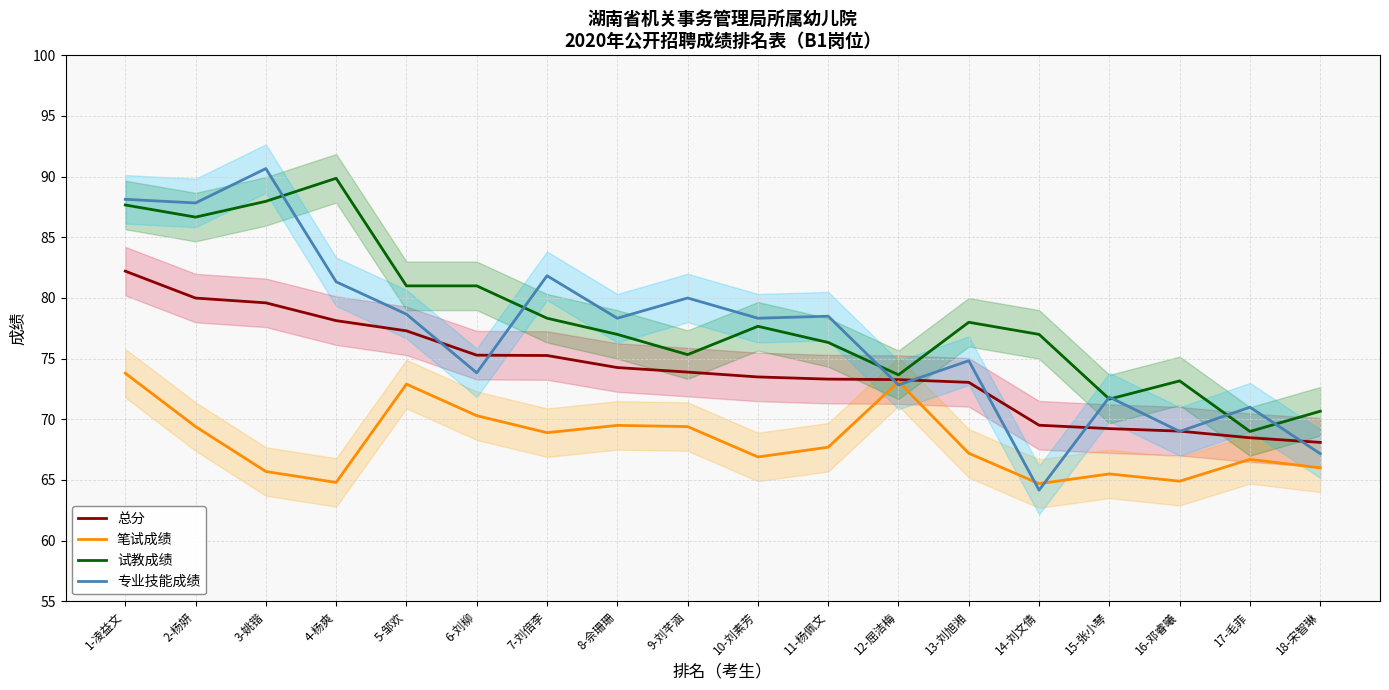

Where does the 总分 series first go above 73?

1-凌益文